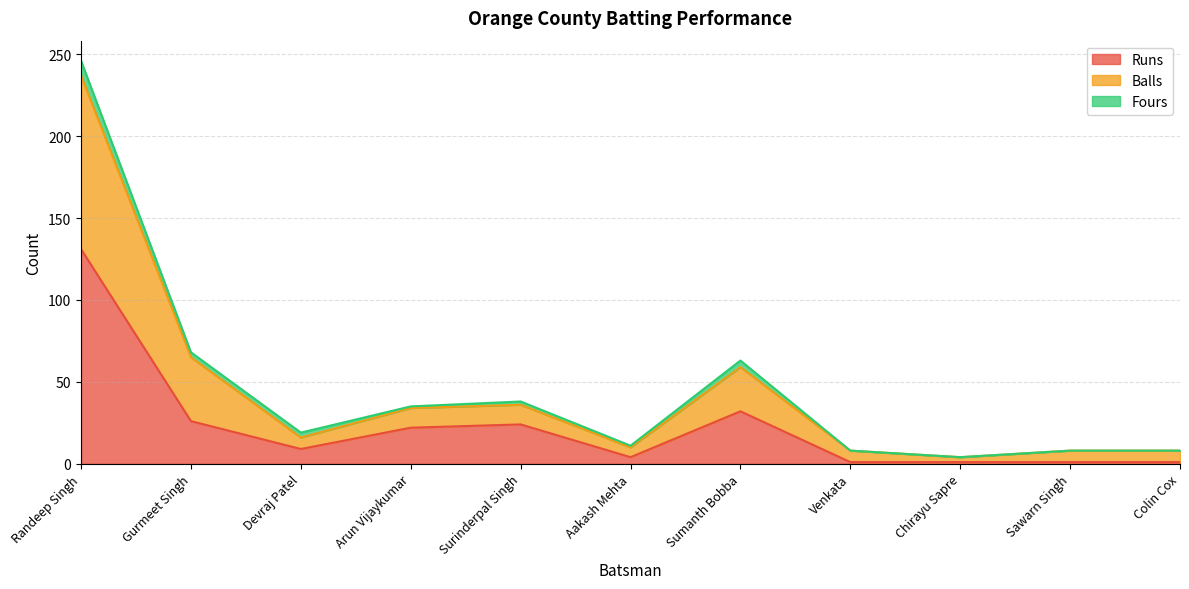

In Balls, how many points are higher than both neighbors (excluding endpoints)?

2